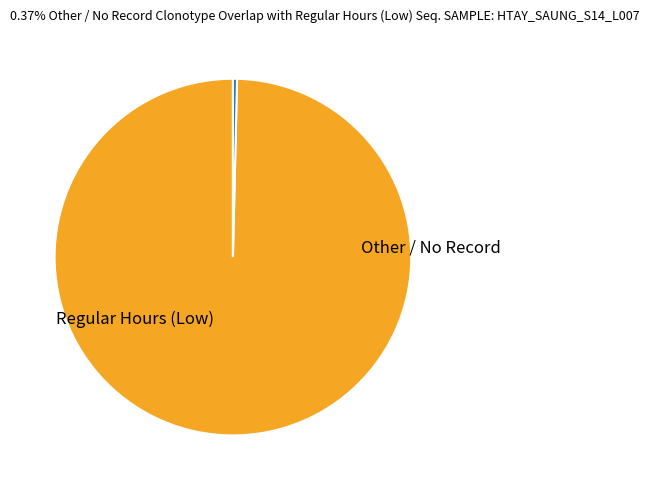

How many slices are in this pie chart?

2